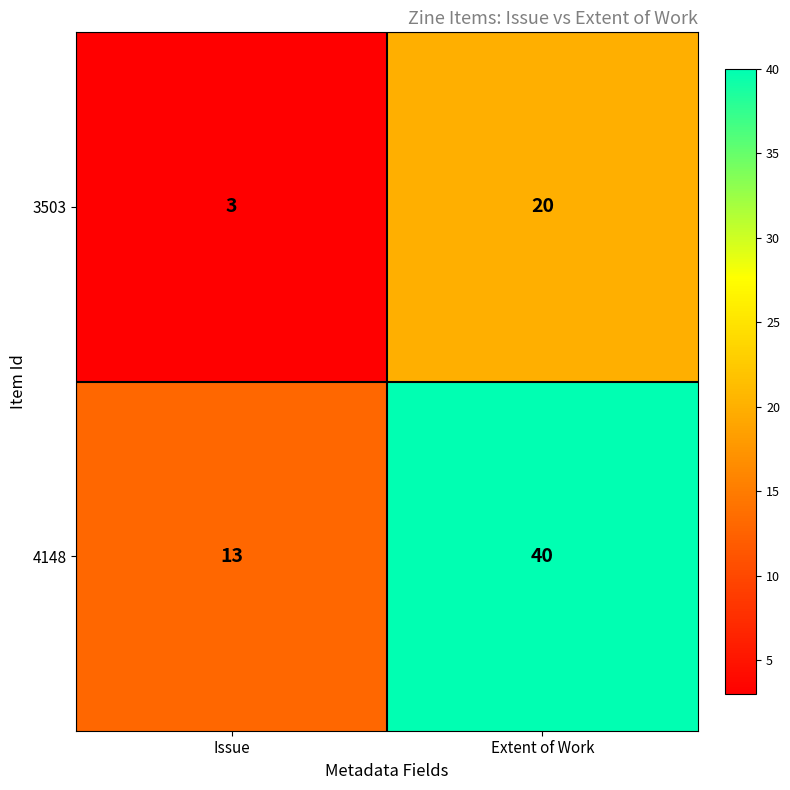

Reading left to right, transcribe all the data shown in this chart.

3503: 3	20
4148: 13	40